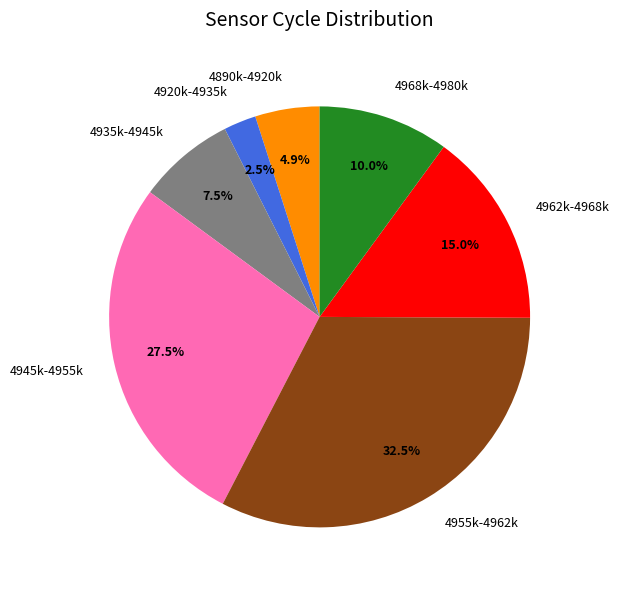

What percentage is NOT represented by 4968k-4980k?

90.0%